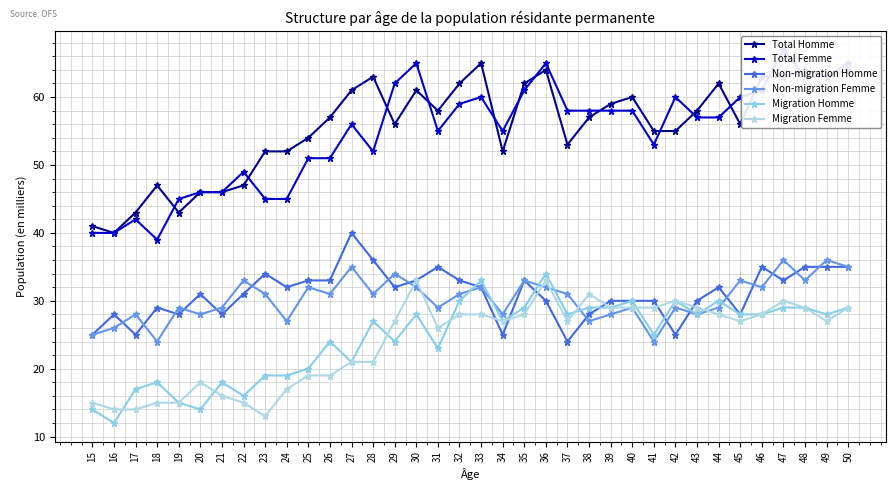

True or false: Non-migration Femme and Total Femme cross at least once.

False